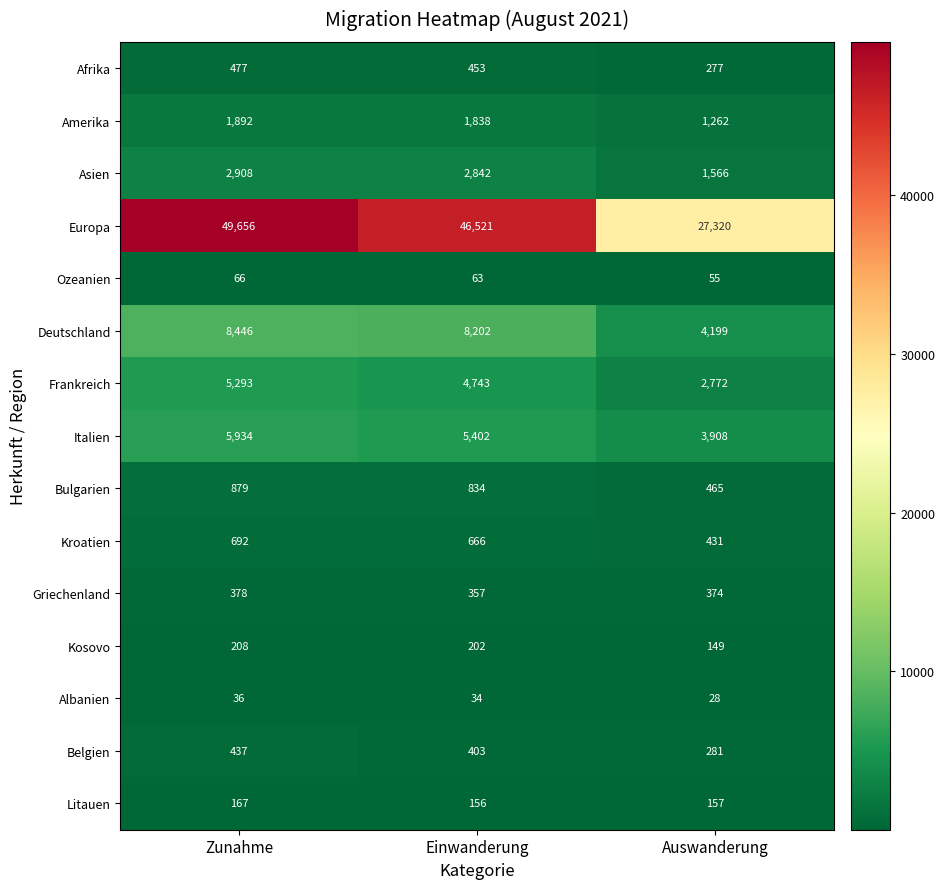

How many Frankreich values are between 2772 and 5293?

3